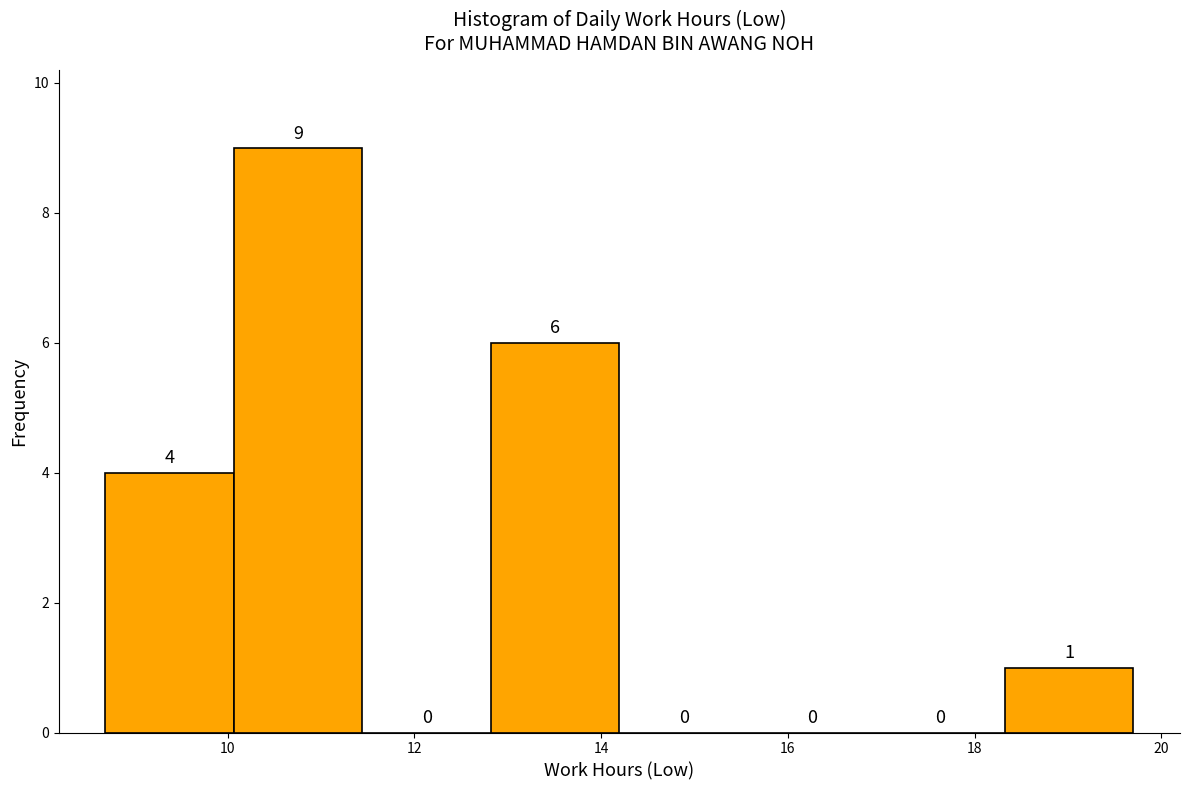

How tall is the bar that spans 8.6 to 10.0 on the x-axis? The bar edges are not printed on the chart, so give them approximately, as read against the axis.

4